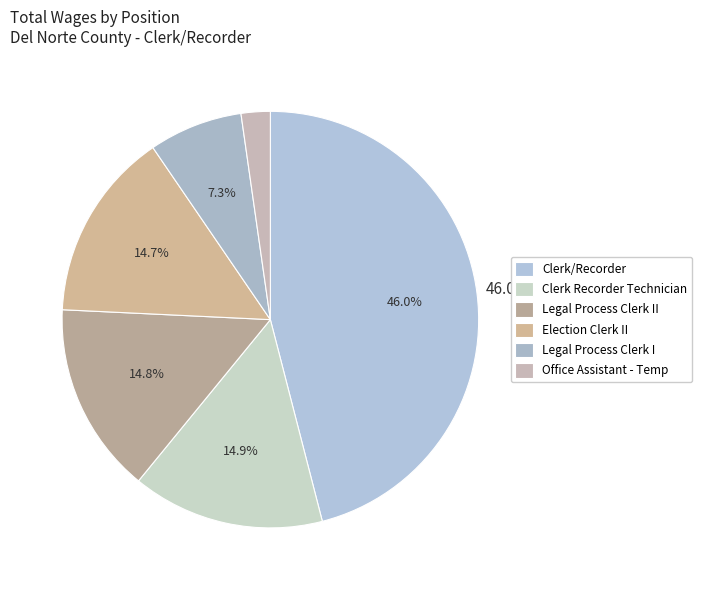

Is it true that Clerk Recorder Technician is 15% of the pie?

True